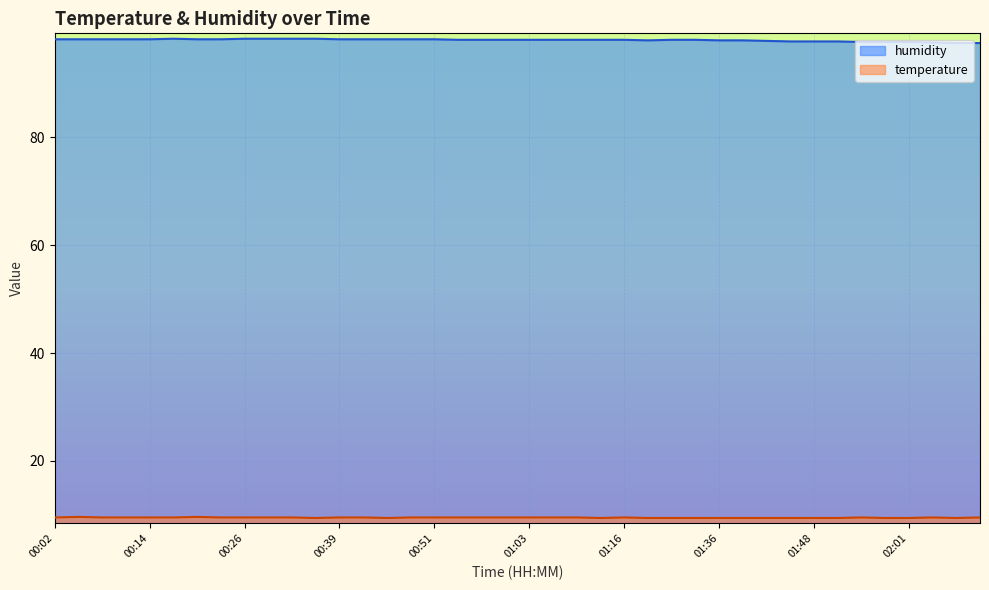

Which label corresponds to the smallest value in the chart?

00:36